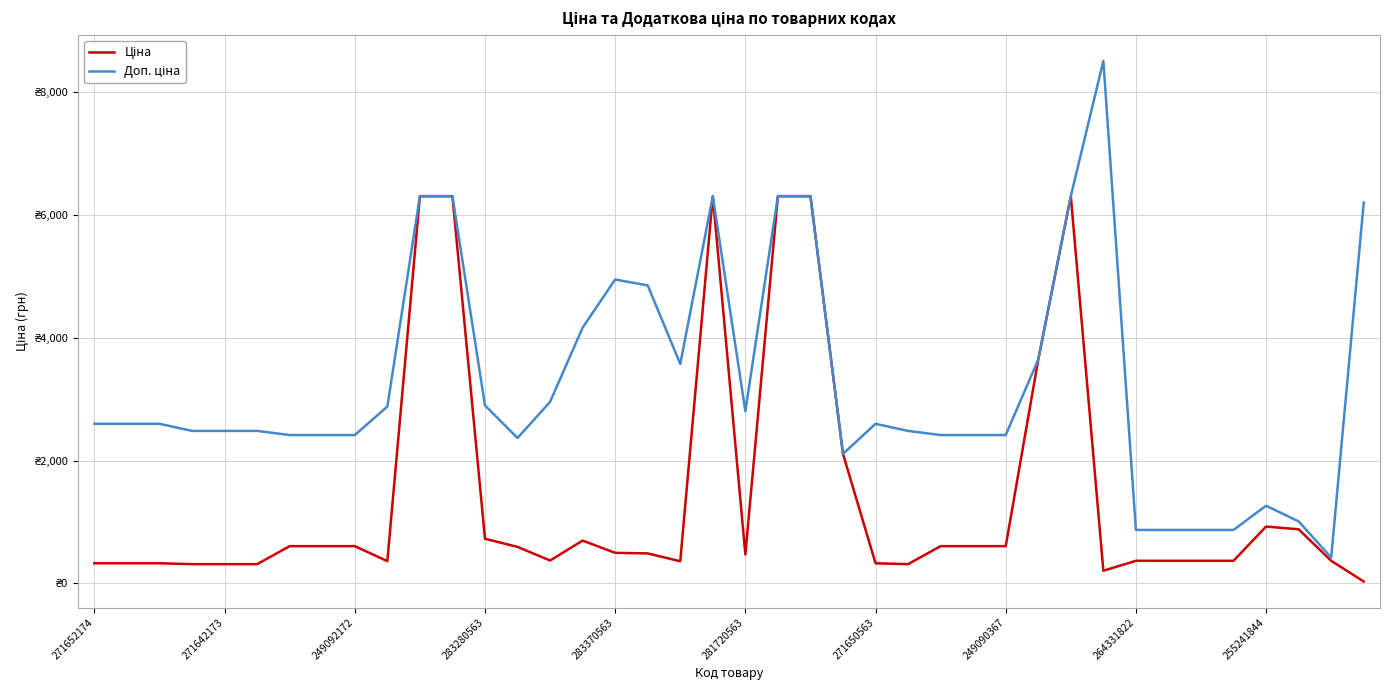

Which series has the widest spread of values?

Доп. ціна